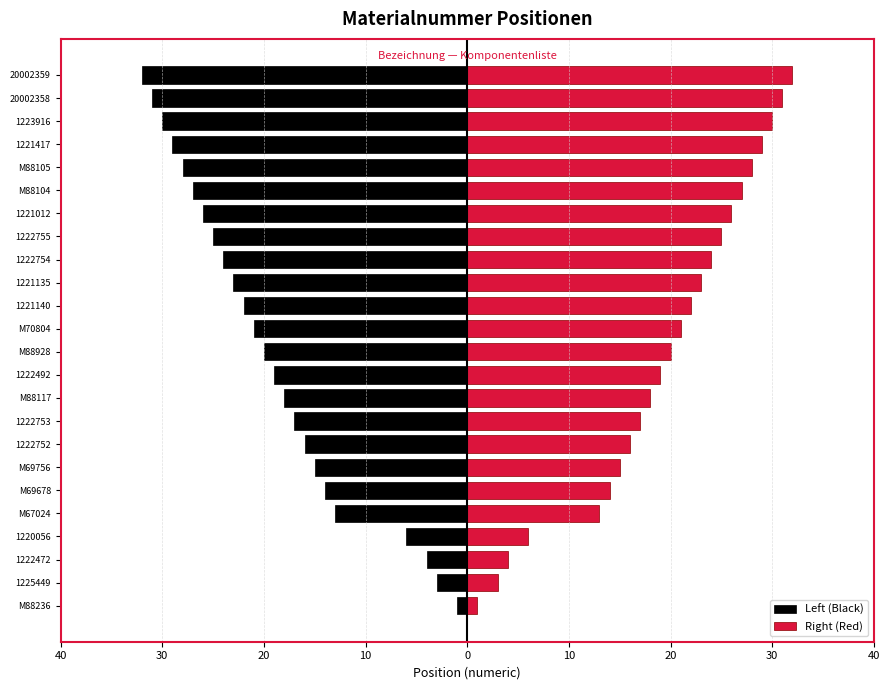

Reading right to left, list all the values displayed in this chart.

Left (Black): -32	-31	-30	-29	-28	-27	-26	-25	-24	-23	-22	-21	-20	-19	-18	-17	-16	-15	-14	-13	-6	-4	-3	-1
Right (Red): 32	31	30	29	28	27	26	25	24	23	22	21	20	19	18	17	16	15	14	13	6	4	3	1